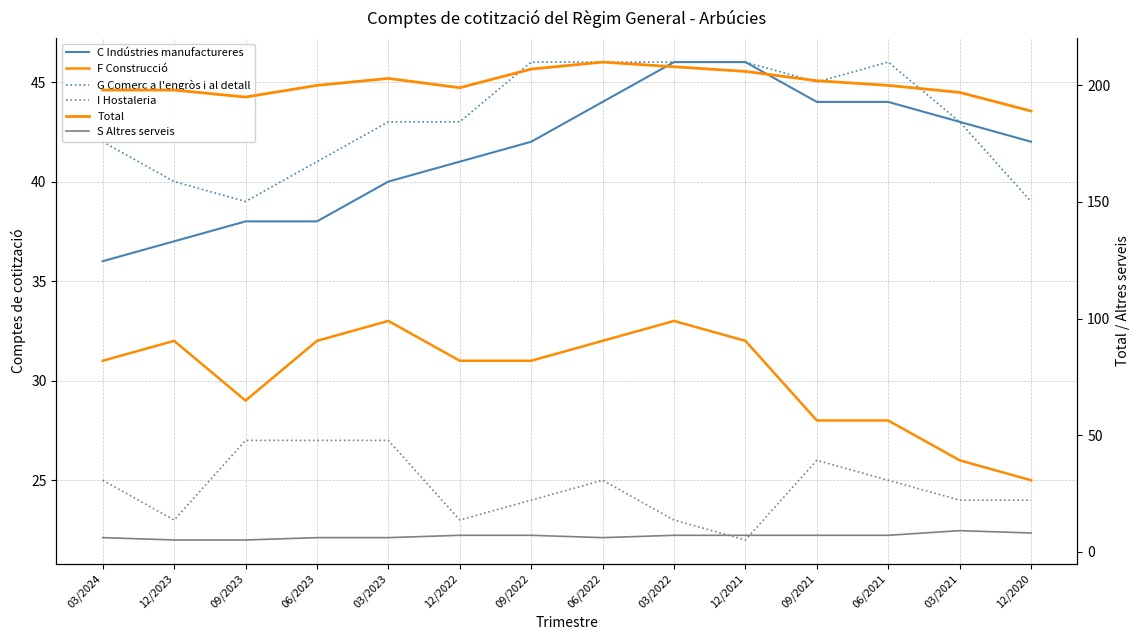

Read the F Construcció value at 06/2023.

32